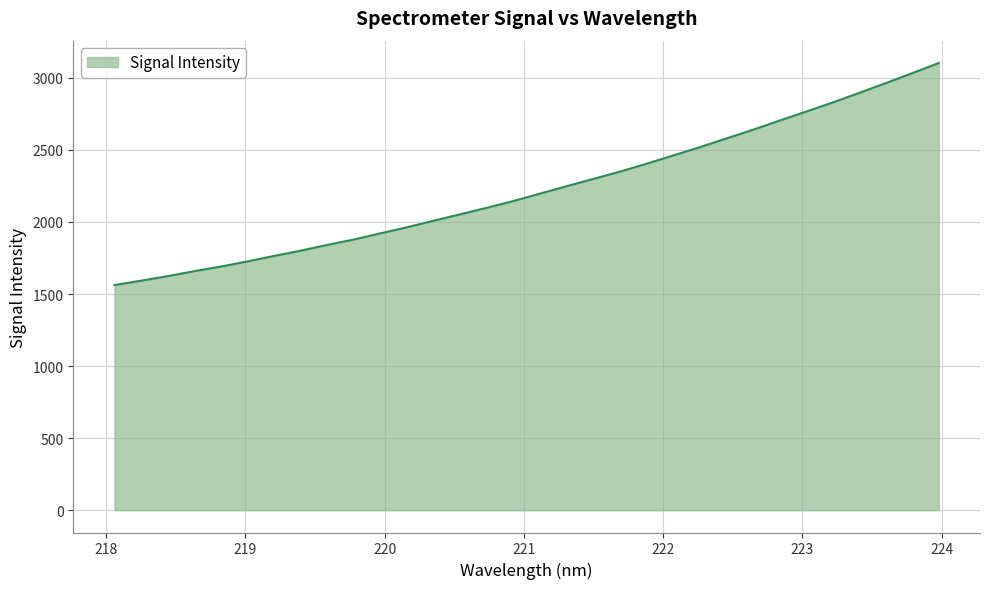

What is the difference between the maximum and minimum values?

1541.2